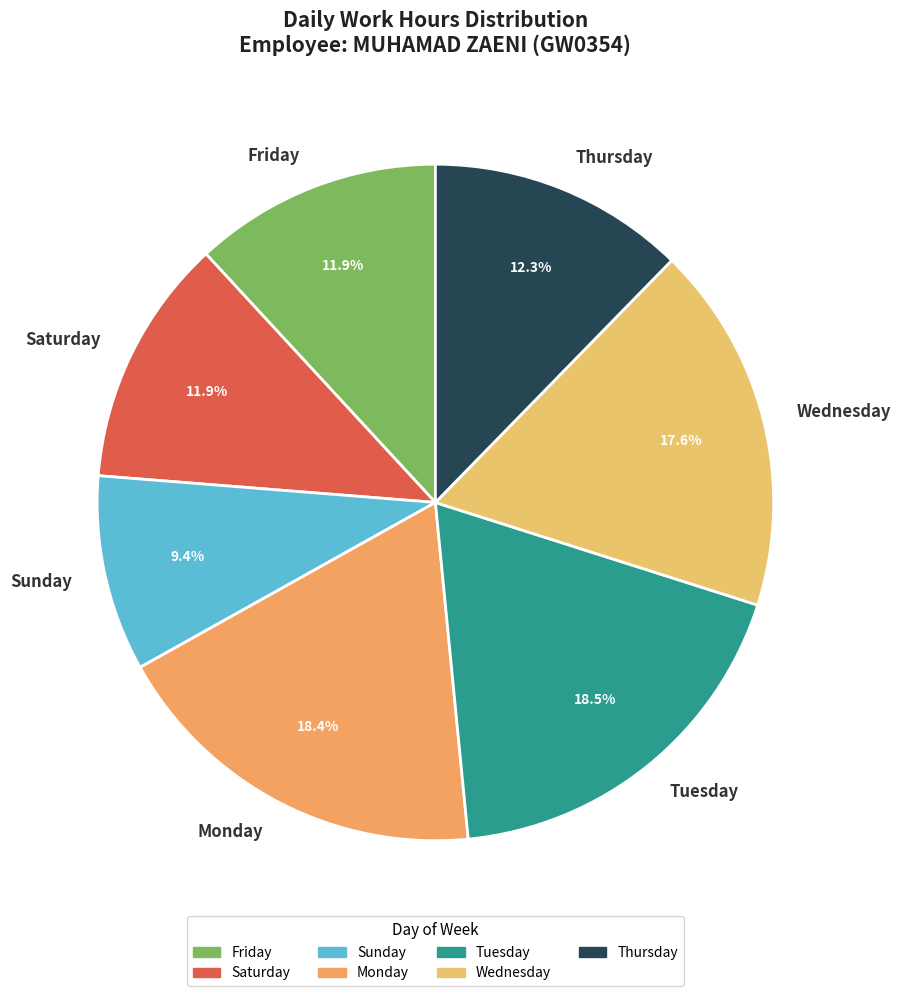

How many slices are in this pie chart?

7